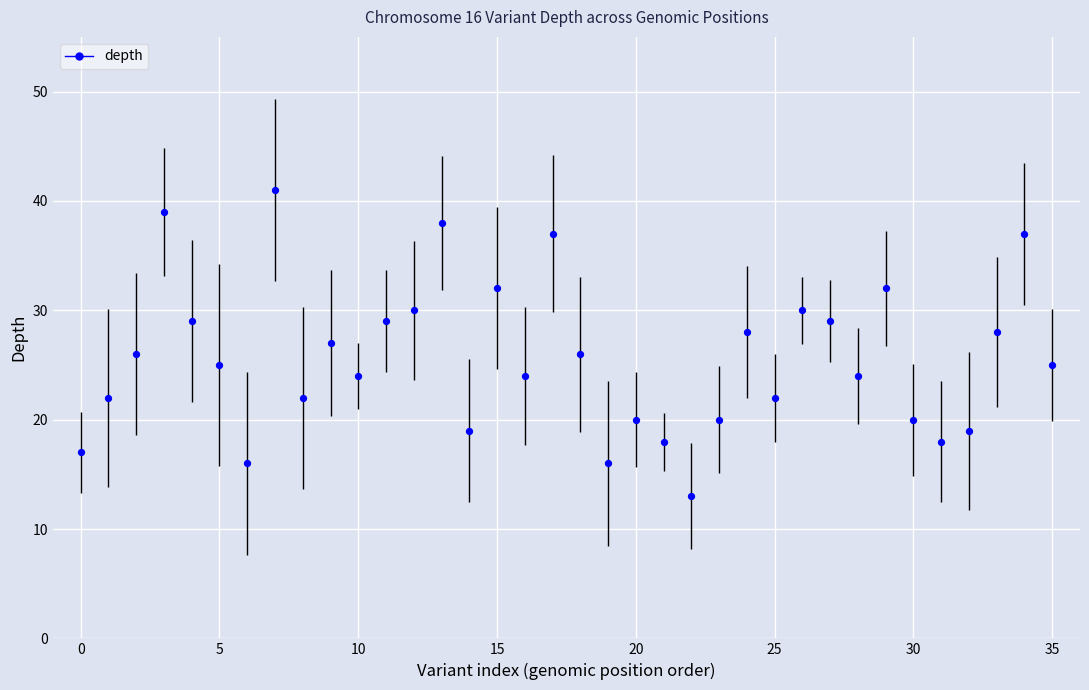

What is the maximum value shown in the chart?

41